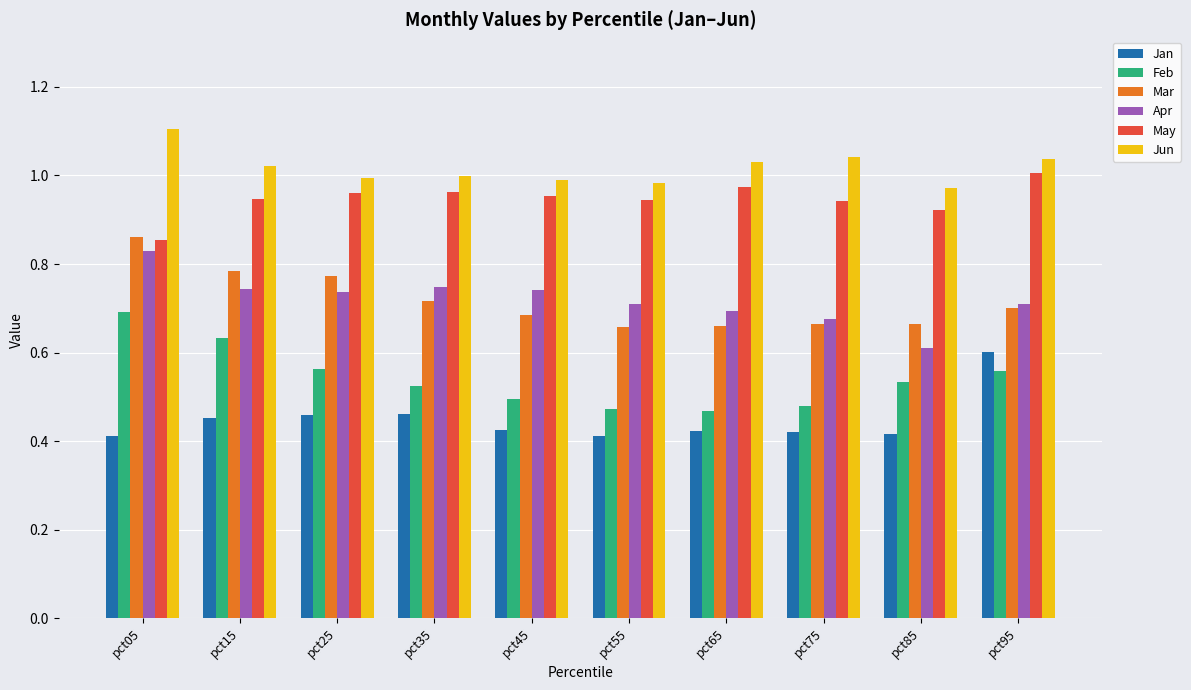

The Feb series shows 0.5 at pct55. True or false?

True